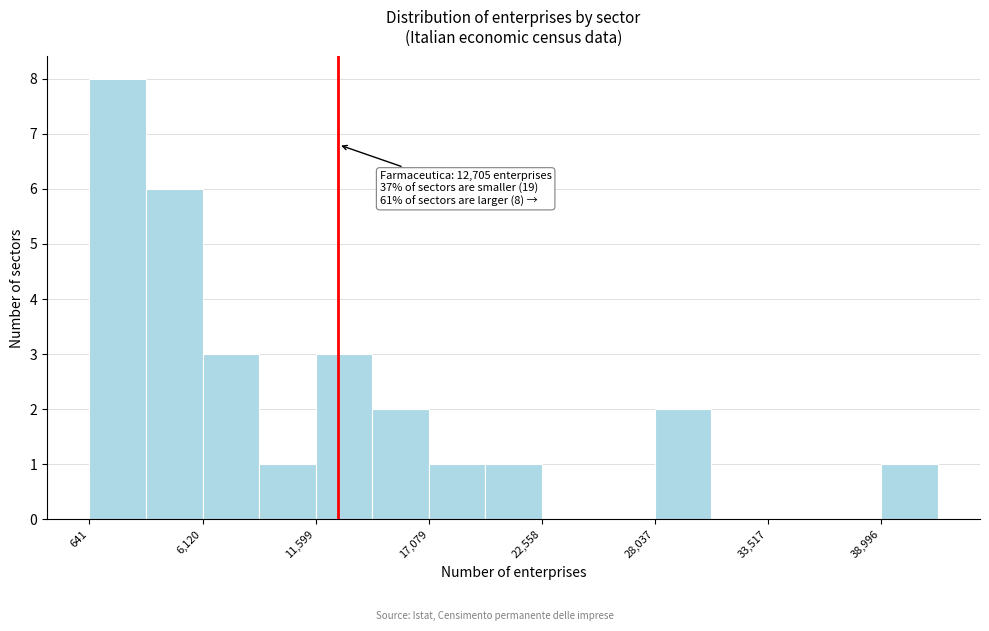

Around what value on the x-axis is the tallest bar? Give the approximate position of its centre, as read against the axis.

2000